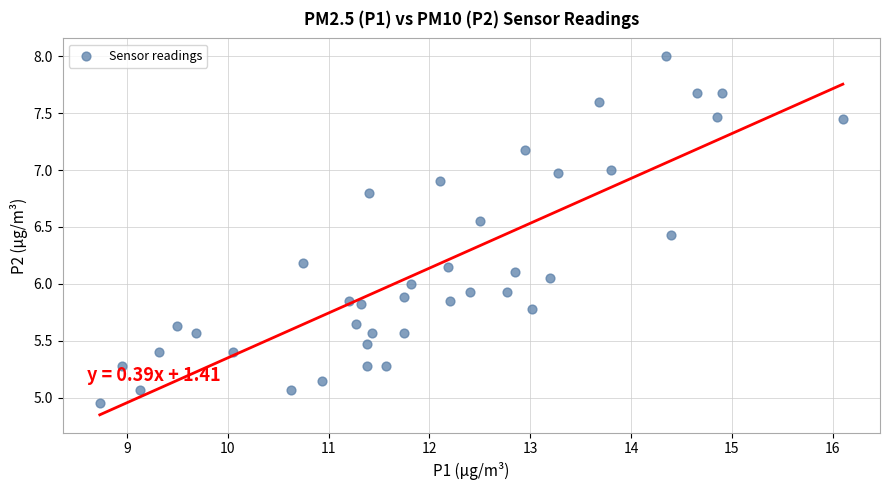

What is the range of X values (max minus min)?

7.4